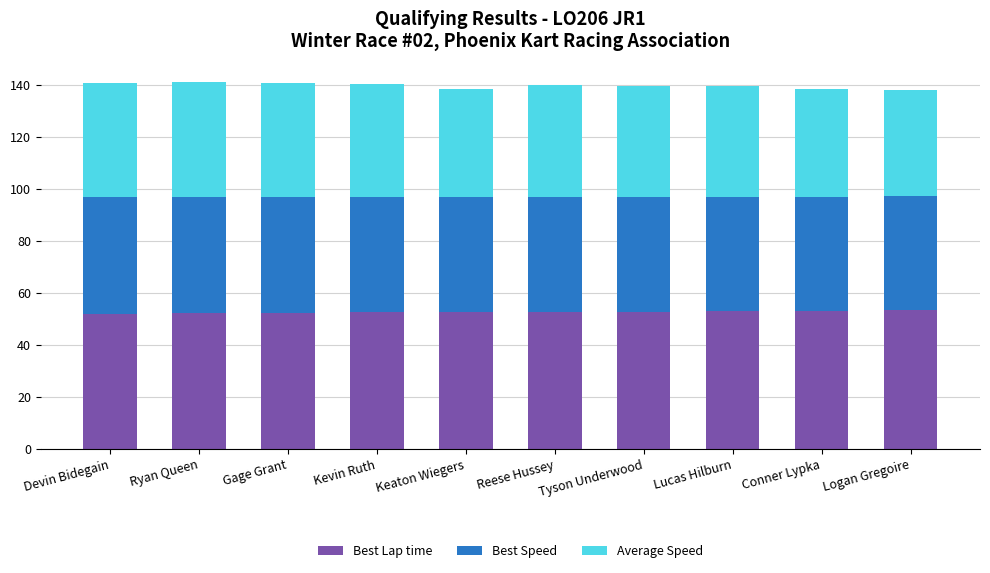

The value of Best Lap time at Kevin Ruth is 52.6. True or false?

True